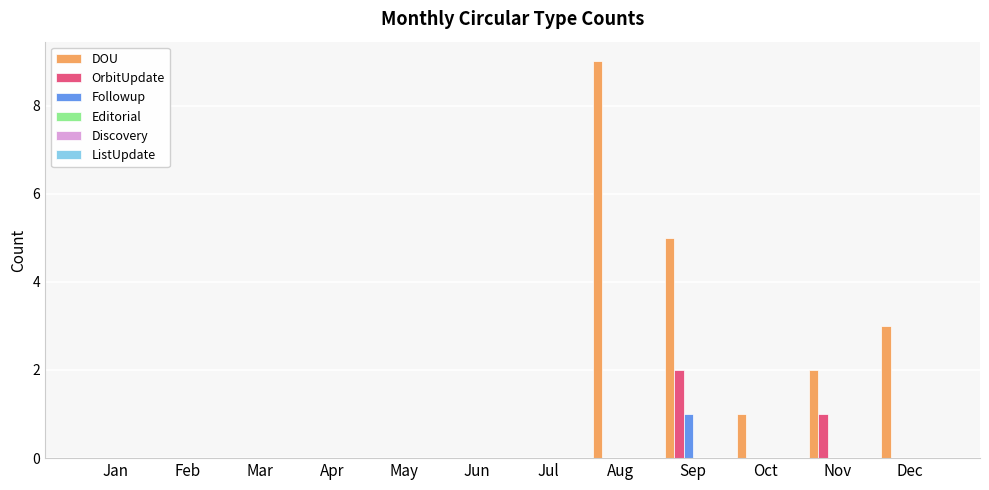

What is the total value across all series at Nov?

3